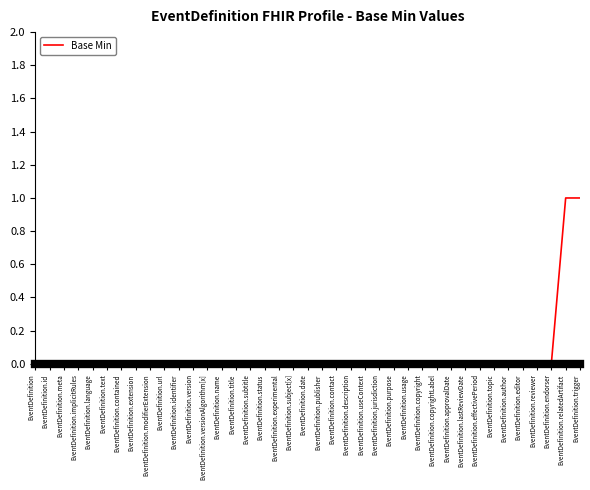

What position from the right is EventDefinition.date?

20